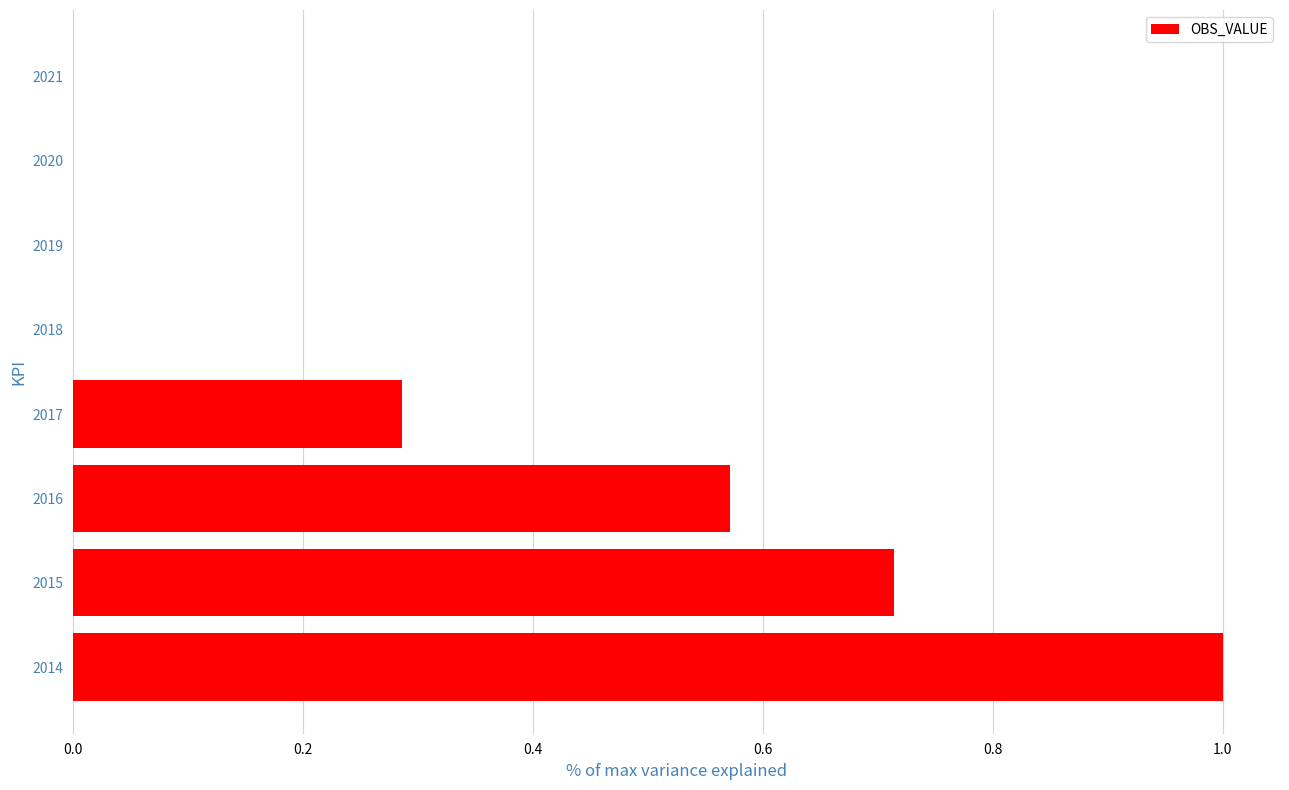

What is the sum of all values?

2.6